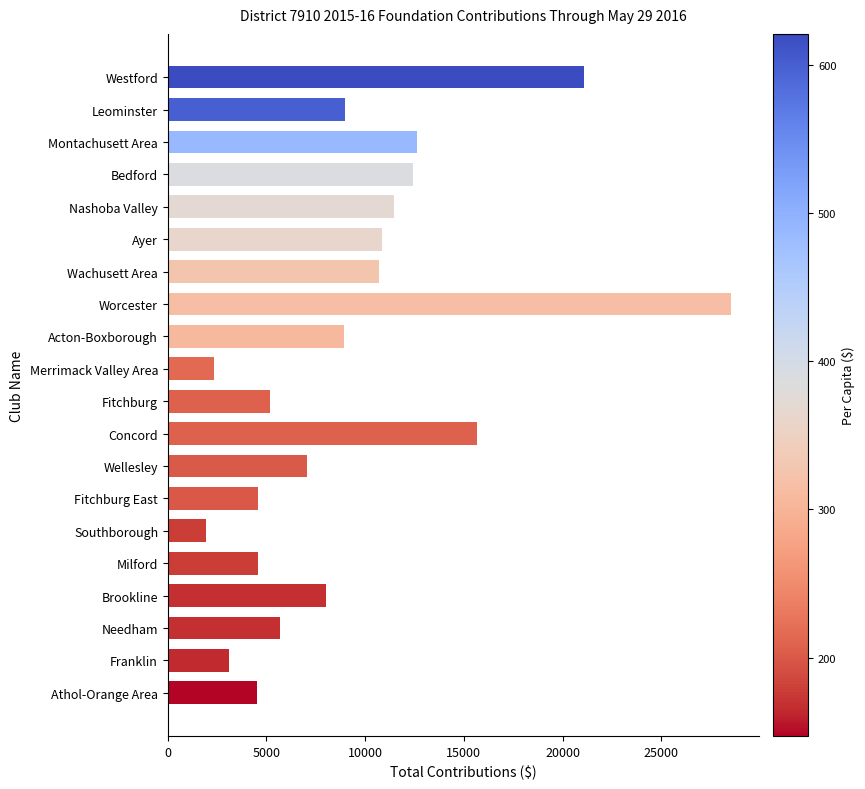

At which category does the chart reach its minimum across all series?

Southborough